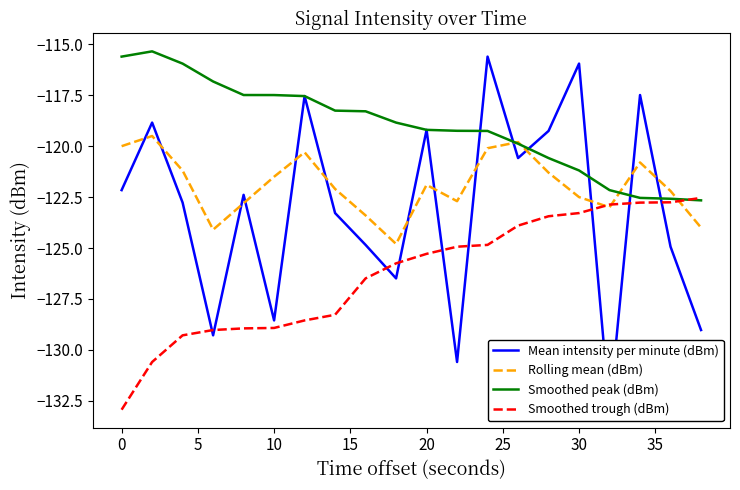

Is it true that Rolling mean (dBm) equals -83.9 at 10?

False